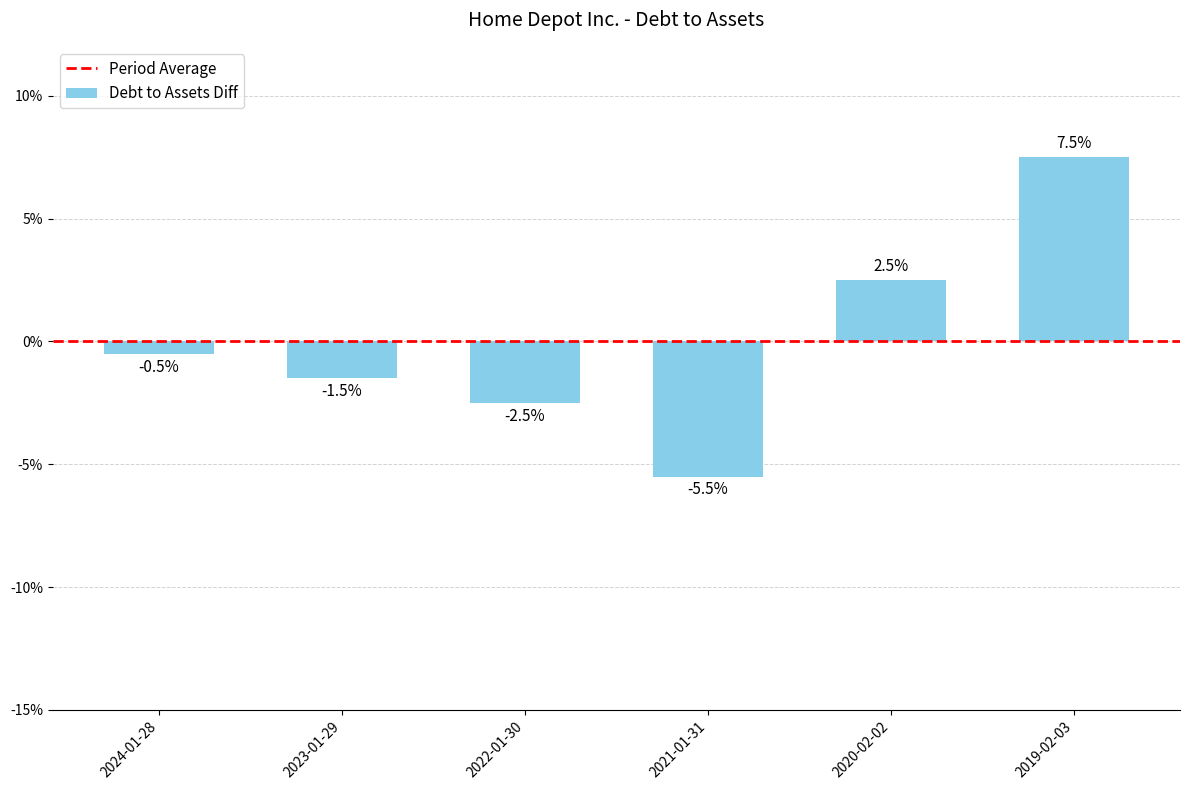

Does the chart contain any negative values?

Yes